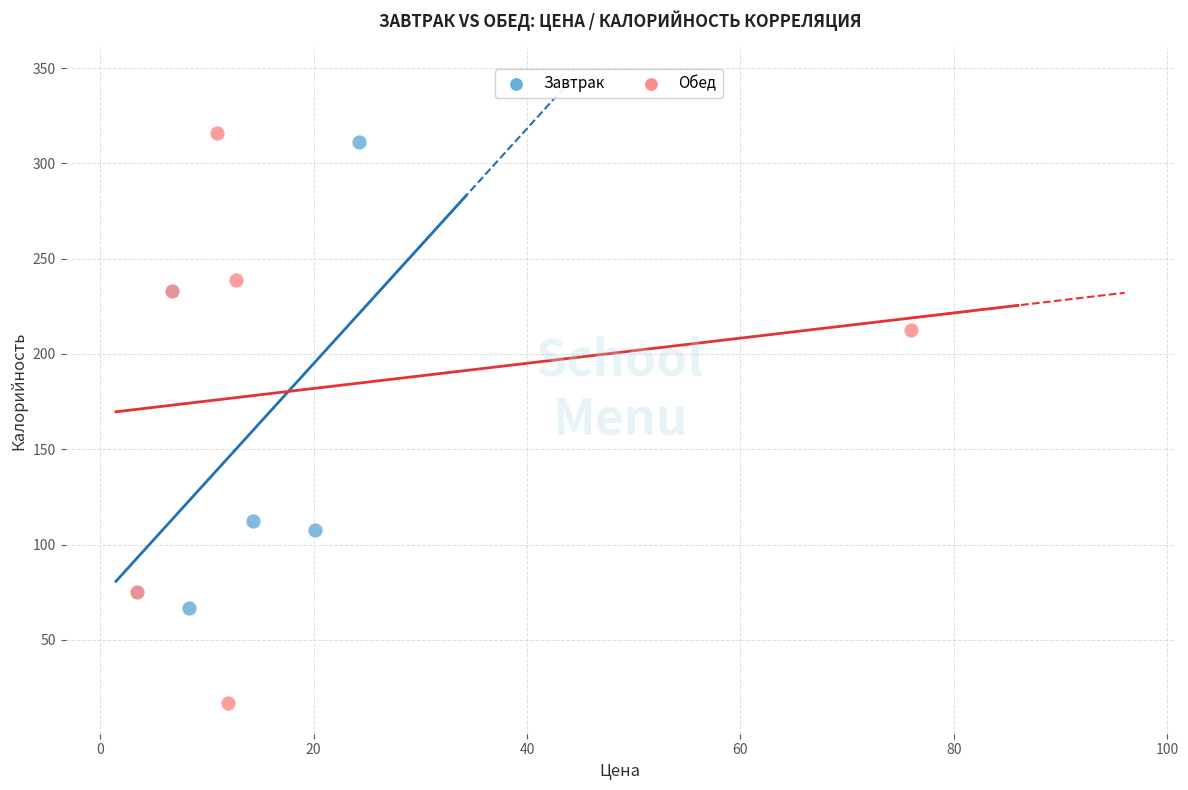

Which series has the widest spread of Y values?

Обед